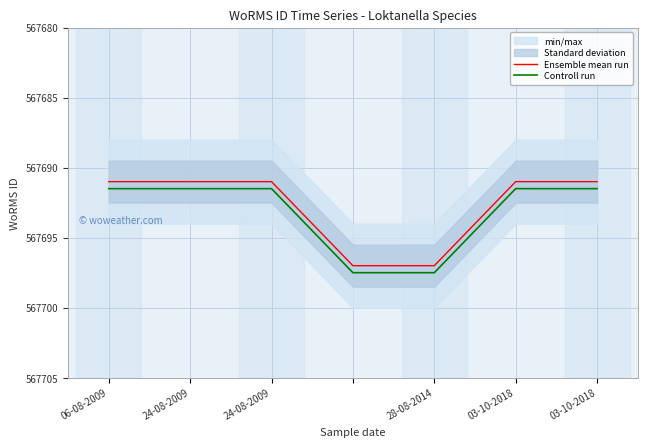

True or false: Ensemble mean run and Controll run cross at least once.

False